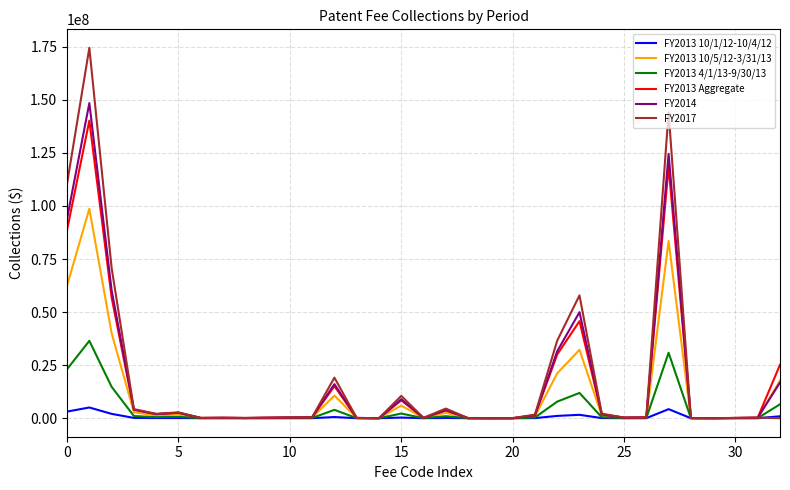

What is the maximum value shown in the chart?

174497760